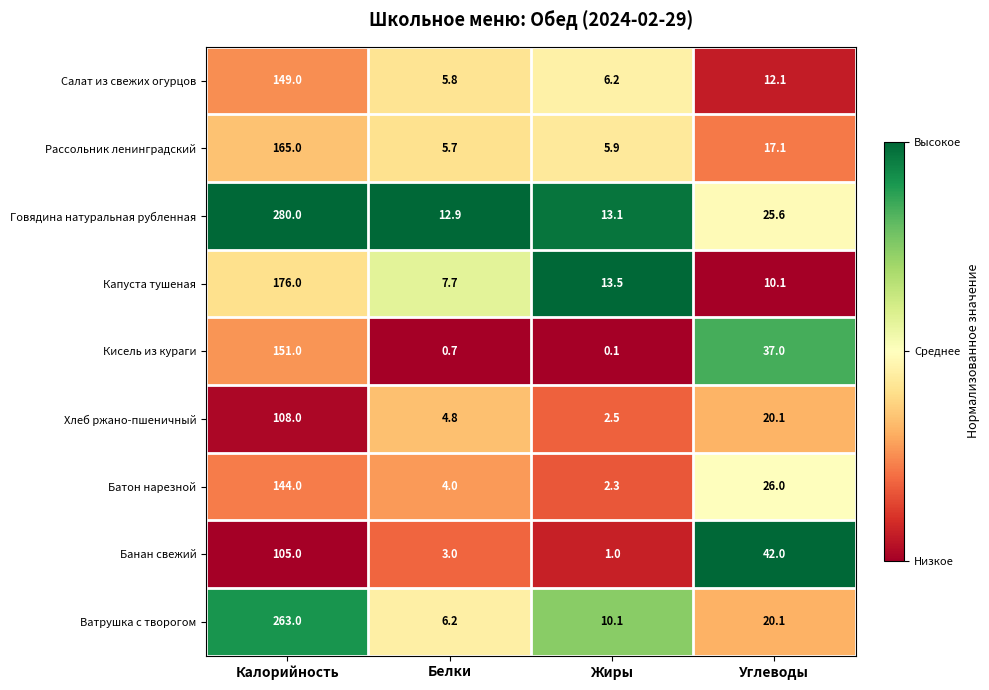

What is the difference between the maximum and minimum values in the Капуста тушеная series?

168.3